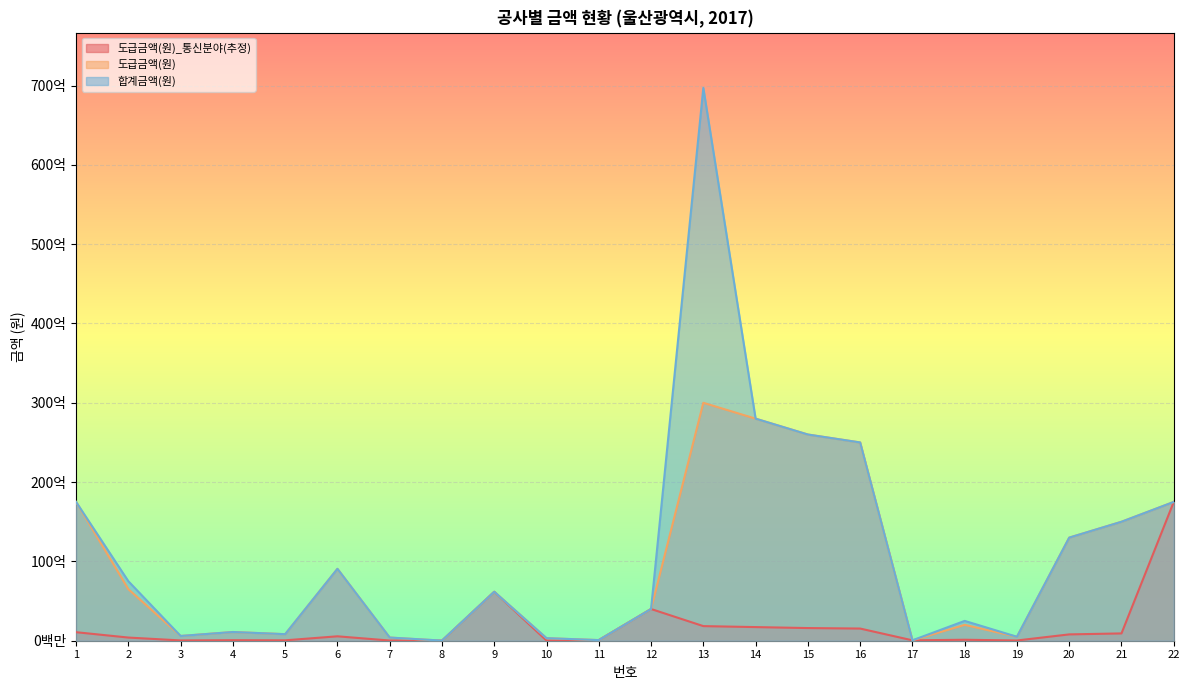

Is the value of 도급금액(원) at 12 greater than the value of 합계금액(원) at 19?

Yes